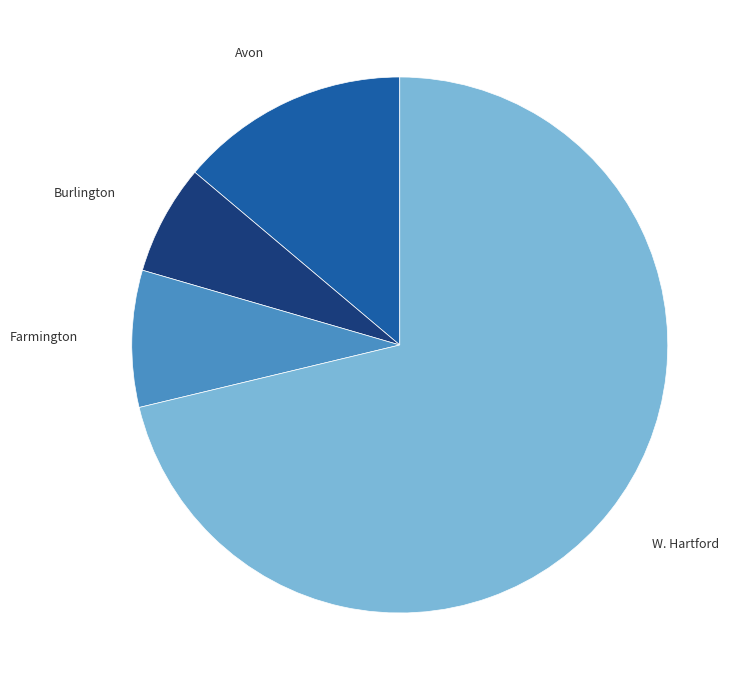

Rank the categories by value from highest to lowest.

W. Hartford, Avon, Farmington, Burlington